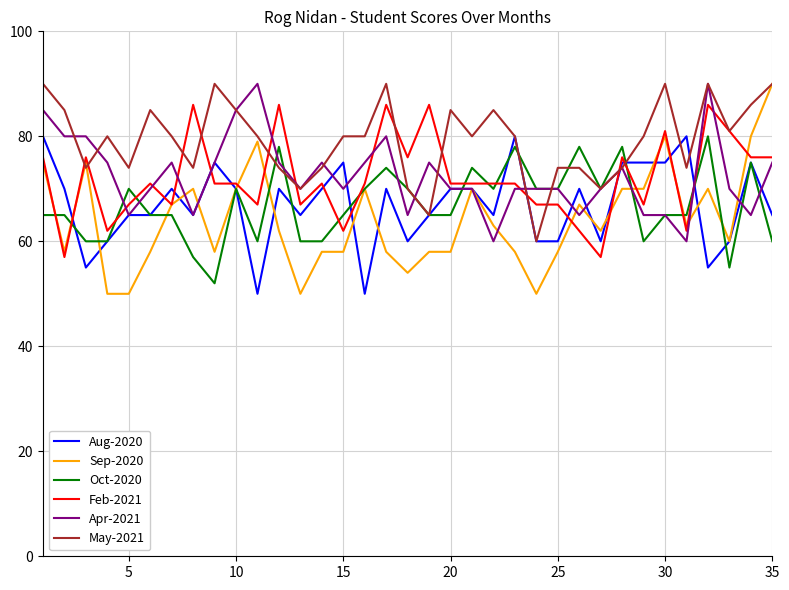

True or false: Oct-2020 and Feb-2021 intersect in this chart.

True